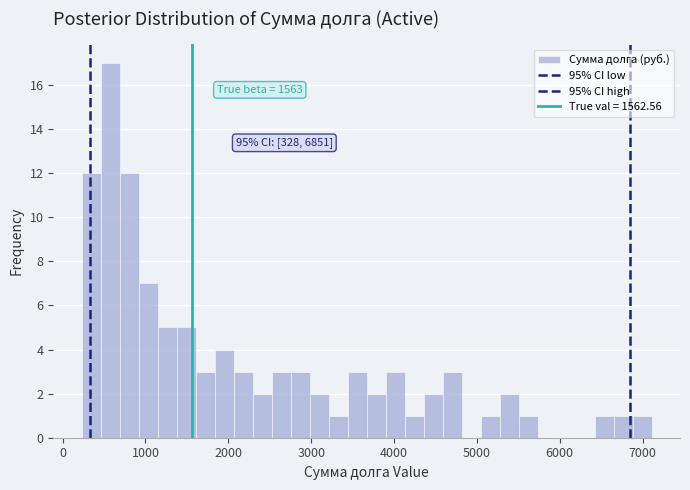

Read against the x-axis, roughly where is the centre of the tallest bar?

600